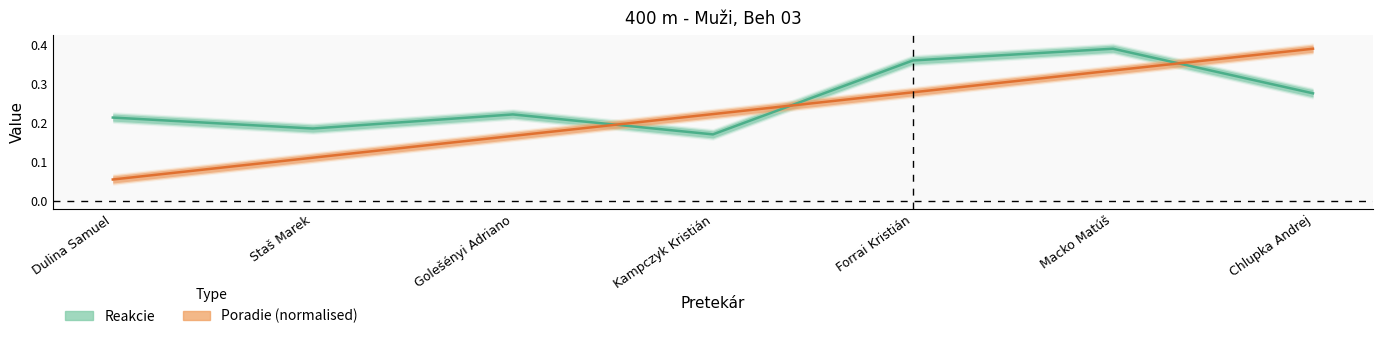

The value of Reakcie at Golešényi Adriano is 0.3. True or false?

False